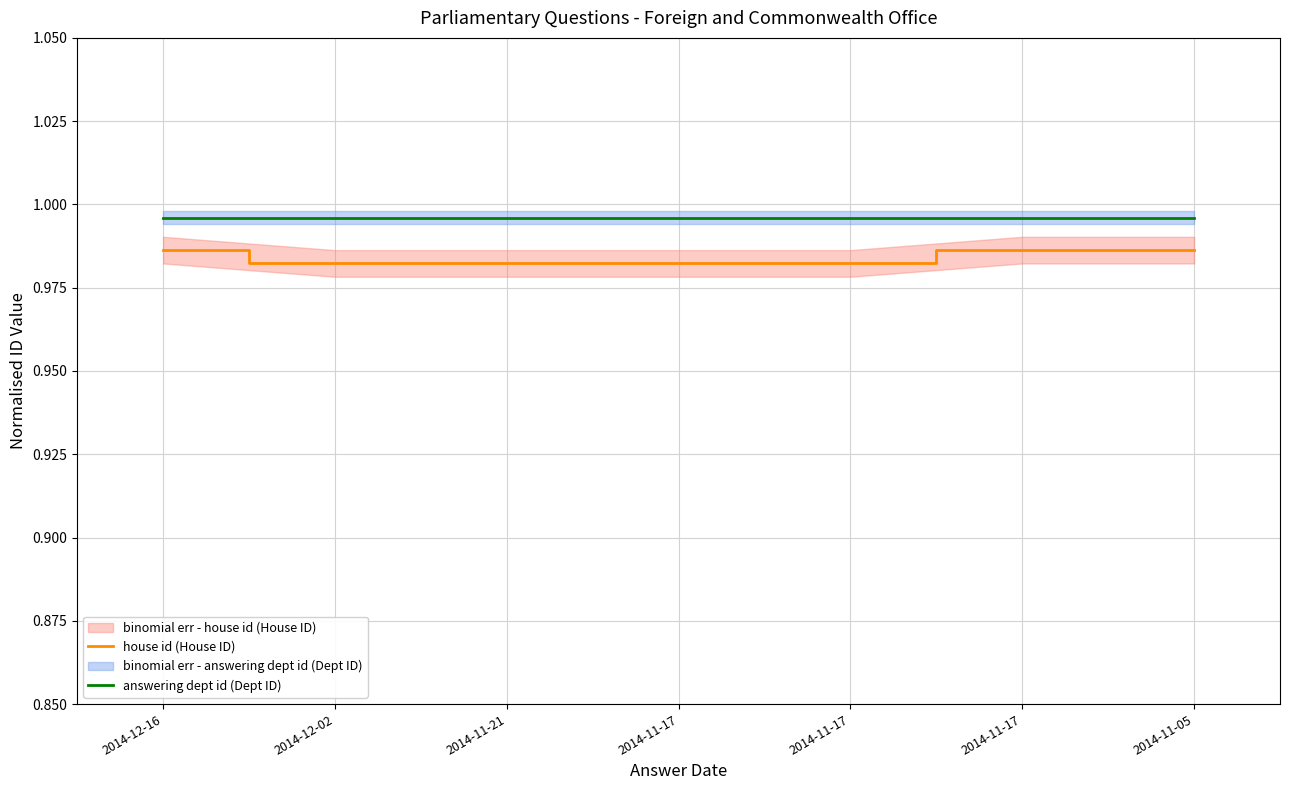

Rank the series by their average value, from lowest to highest.

house id (House ID), answering dept id (Dept ID)